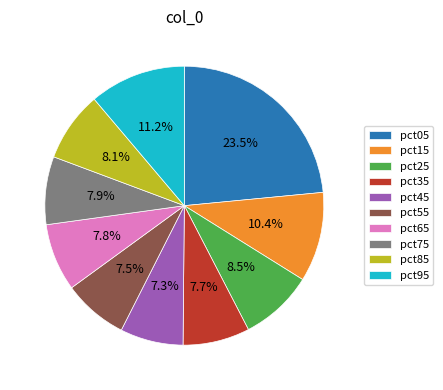

Which category has the biggest portion of the pie?

pct05